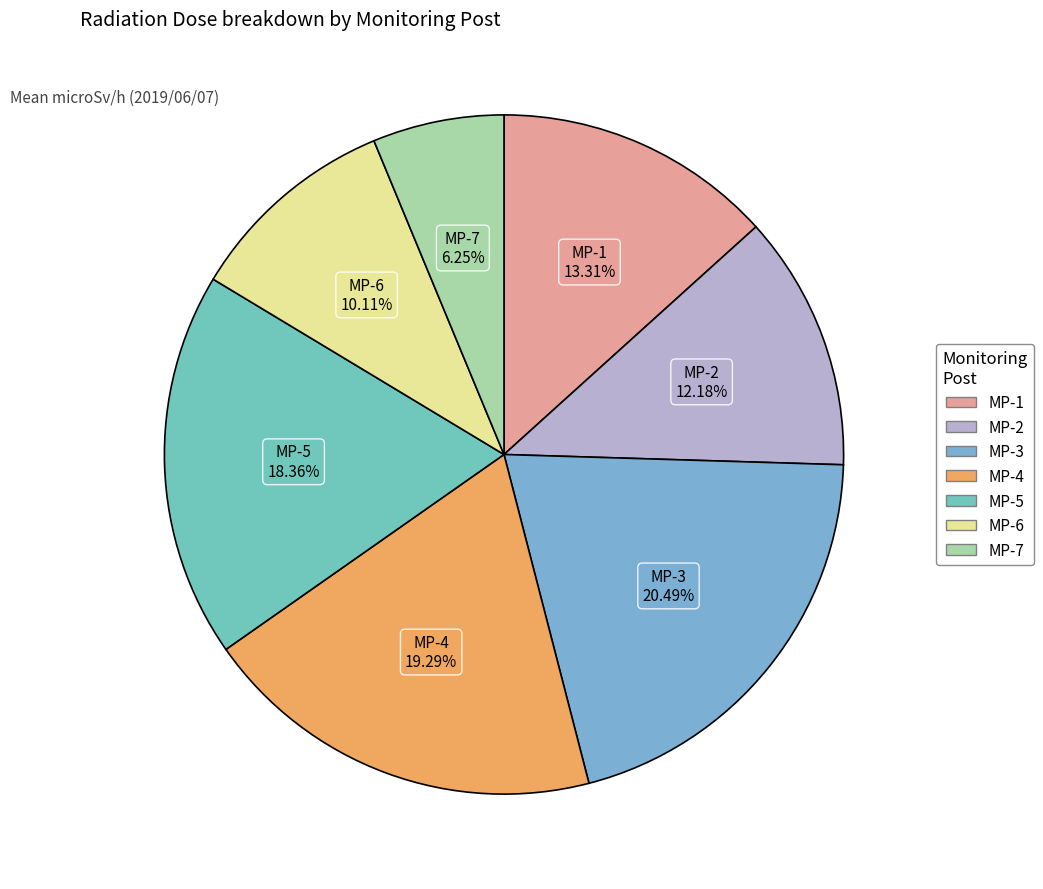

Does MP-4 represent more than half of the total?

No